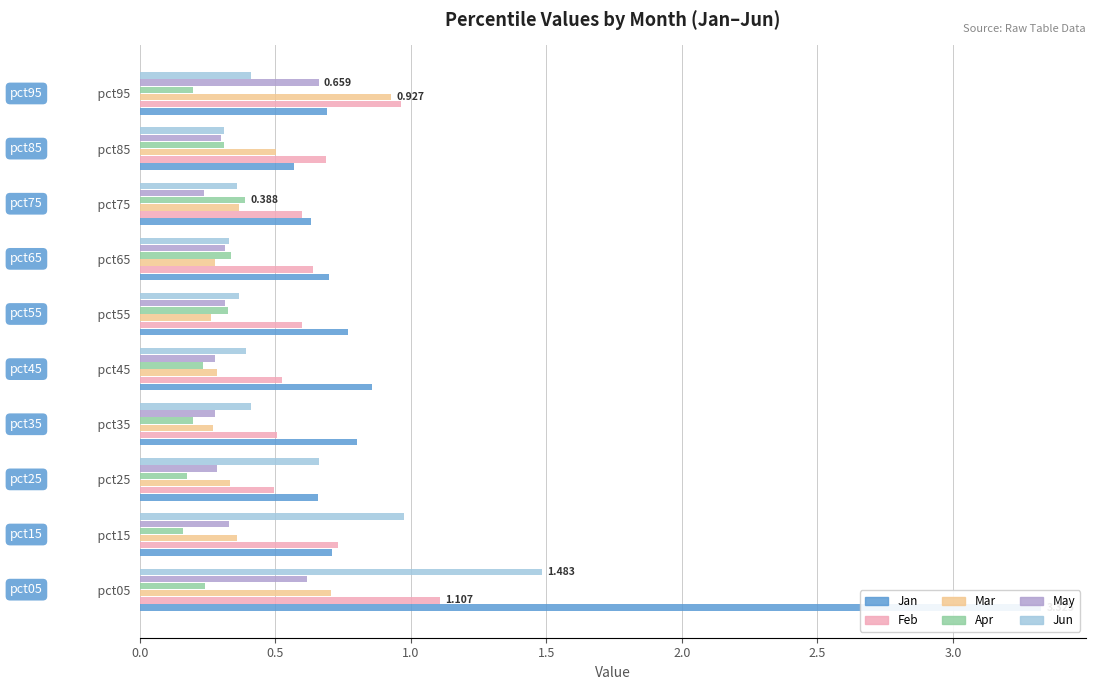

What are all the series names shown in the legend?

Jan, Feb, Mar, Apr, May, Jun